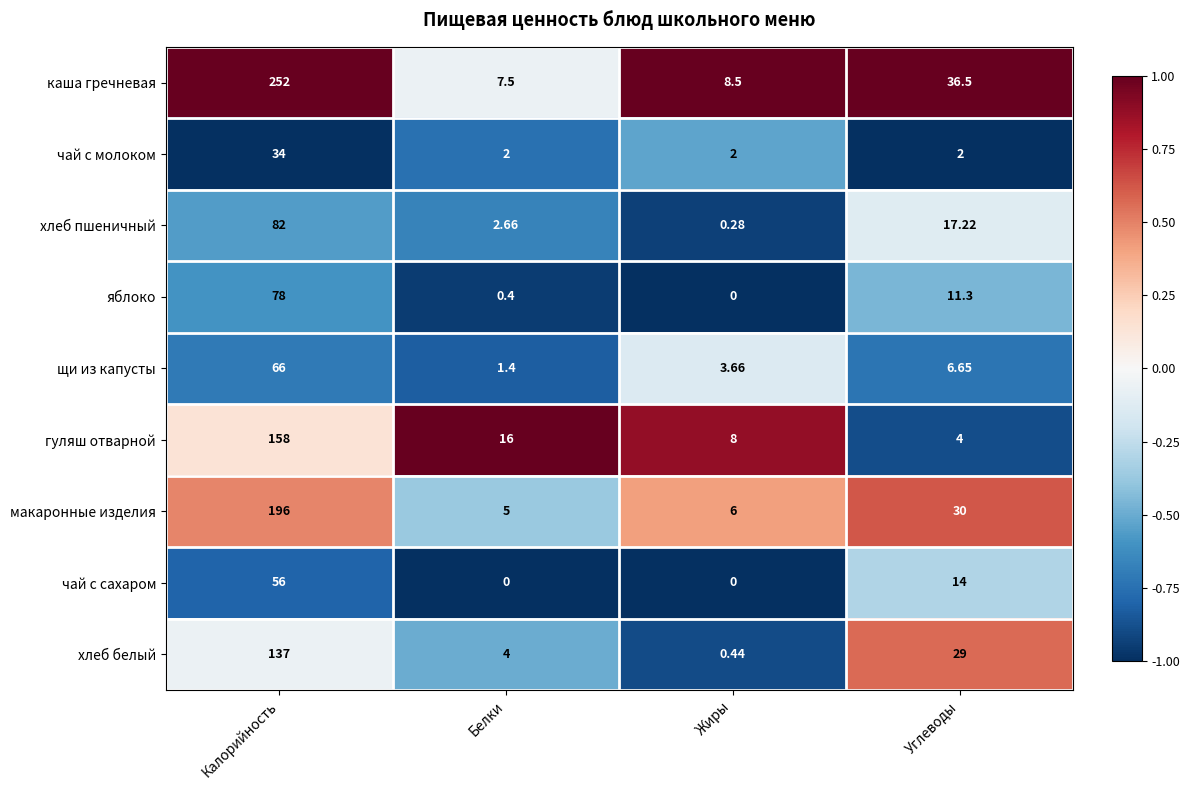

Between Белки and Углеводы, which series saw the biggest shift?

каша гречневая